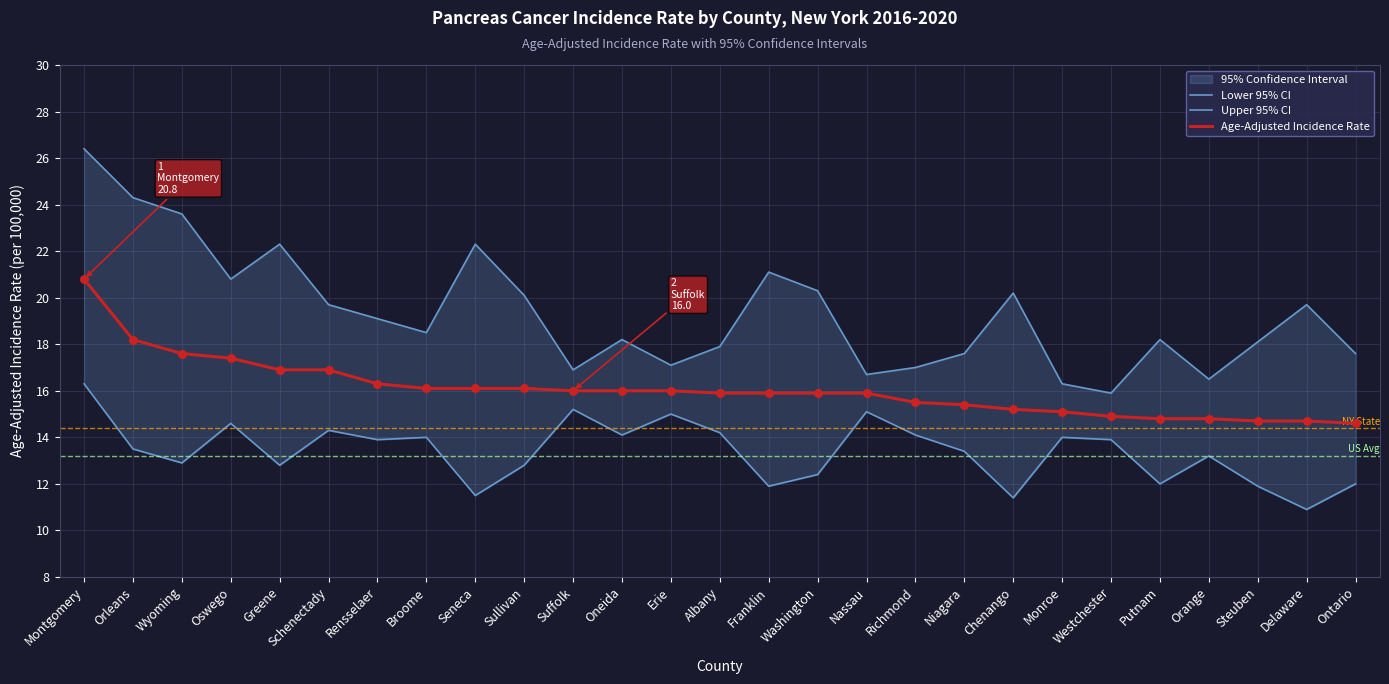

Which series has the widest spread of Y values?

Upper 95% CI